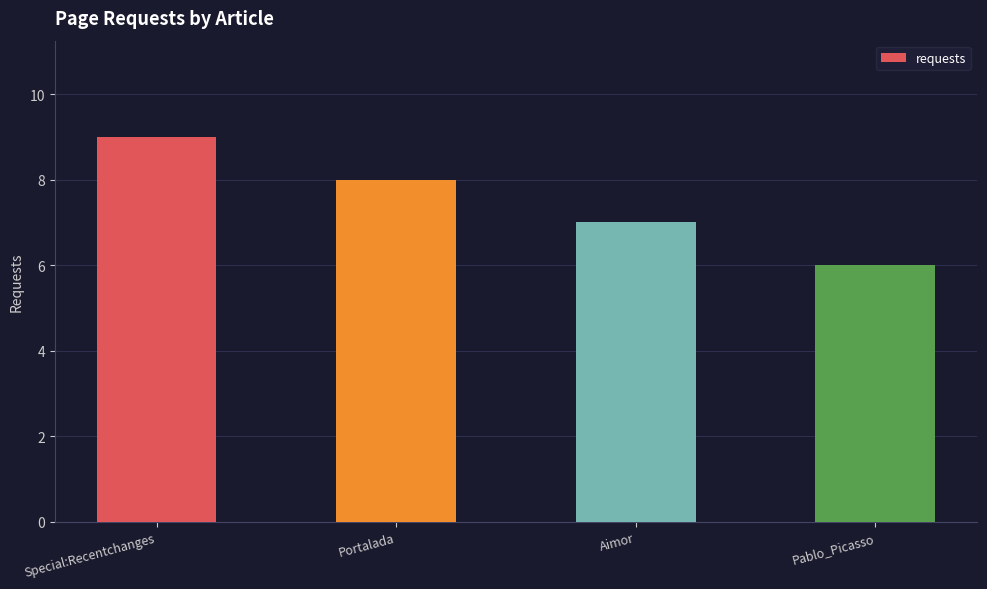

Are the bars grouped side by side (vs. stacked)?

No